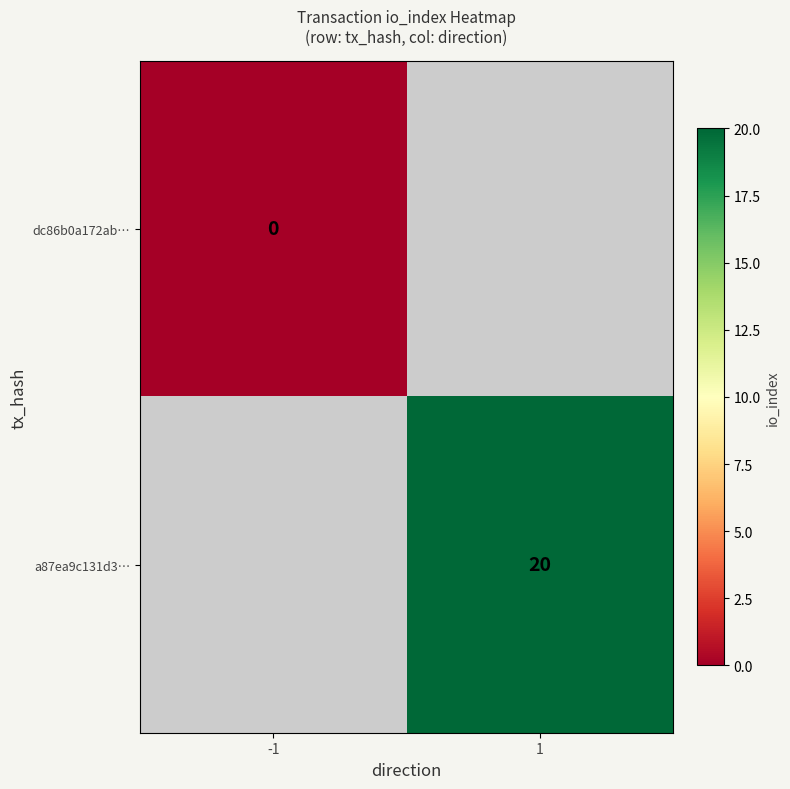

At how many categories does at least one series exceed 3?

1